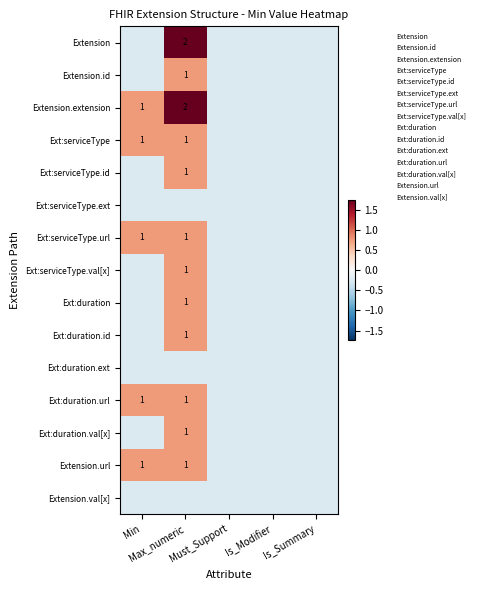

At which label does Ext:serviceType.id reach its minimum?

Min